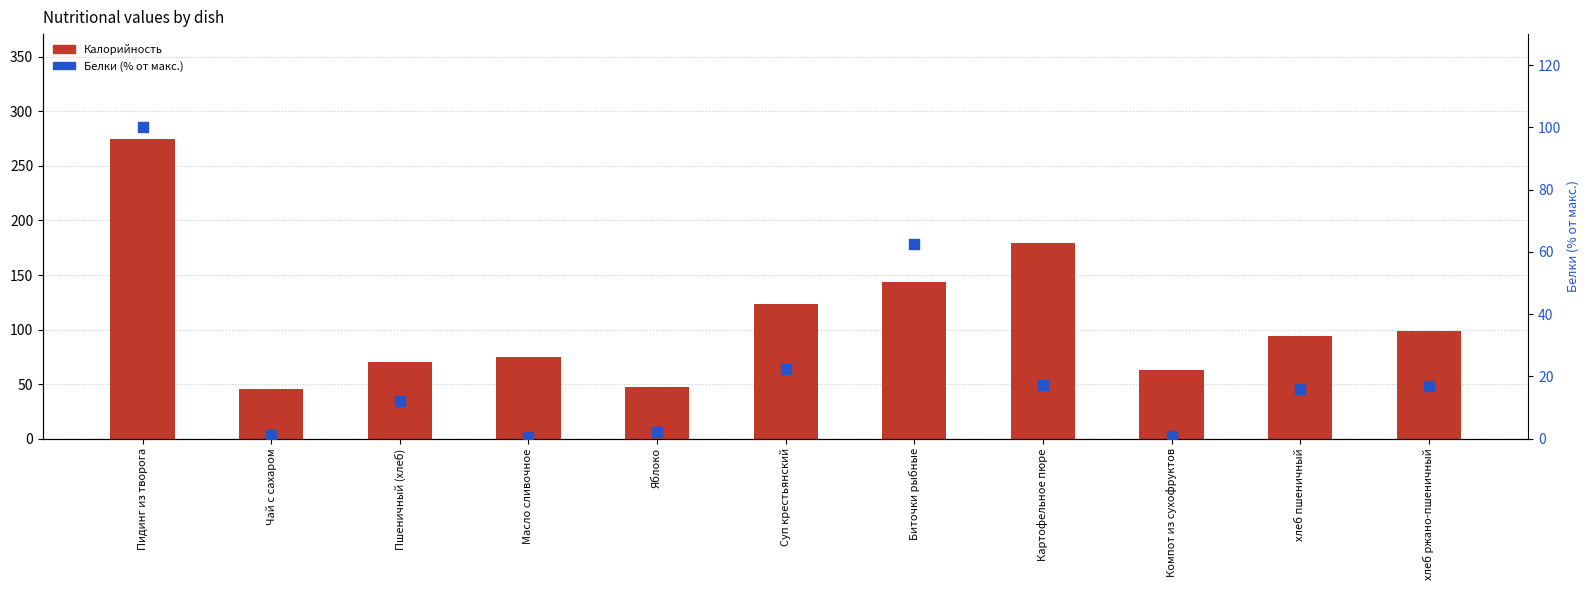

At which category is the sum across all series the highest?

Пидинг из творога